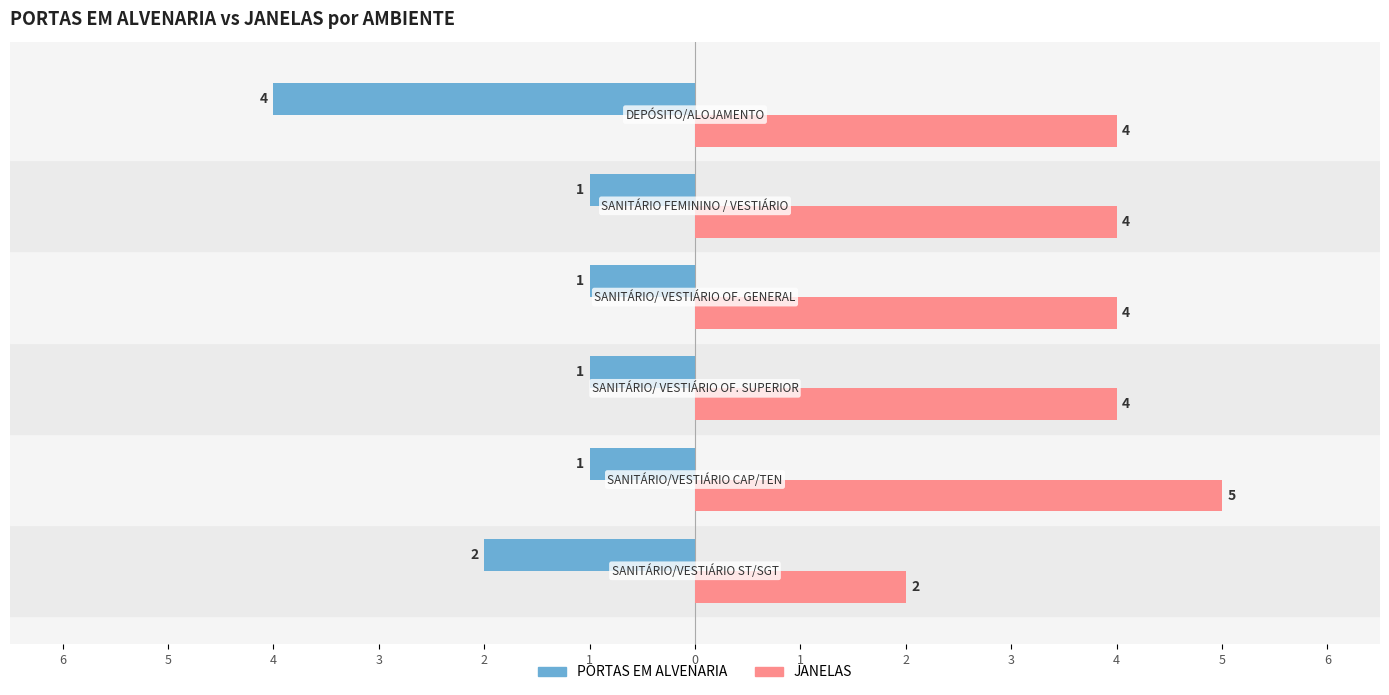

What is the value of the JANELAS bar at the 4th from the left?

4